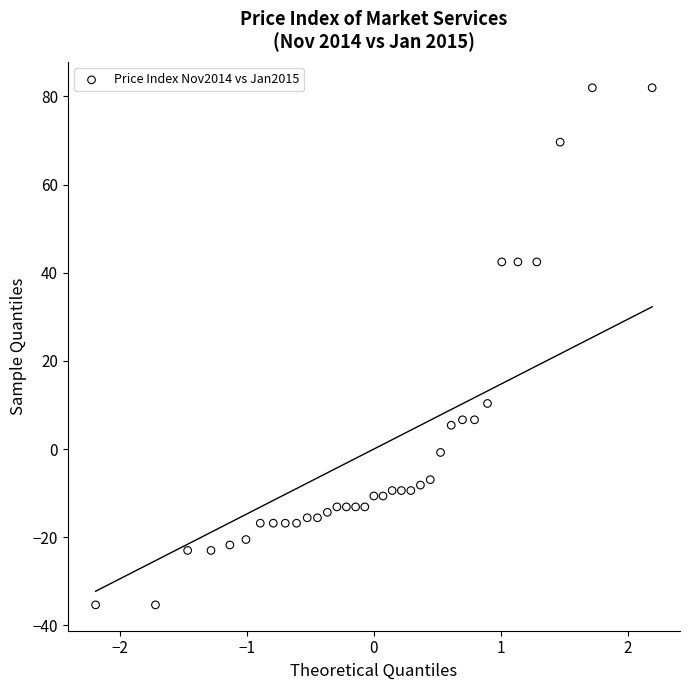

What is the range of X values (max minus min)?

4.4